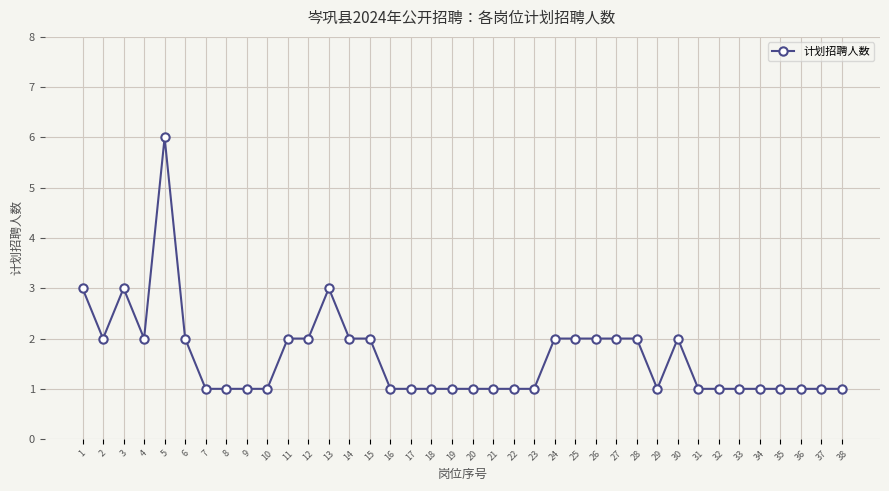

Where is the first local minimum?

2